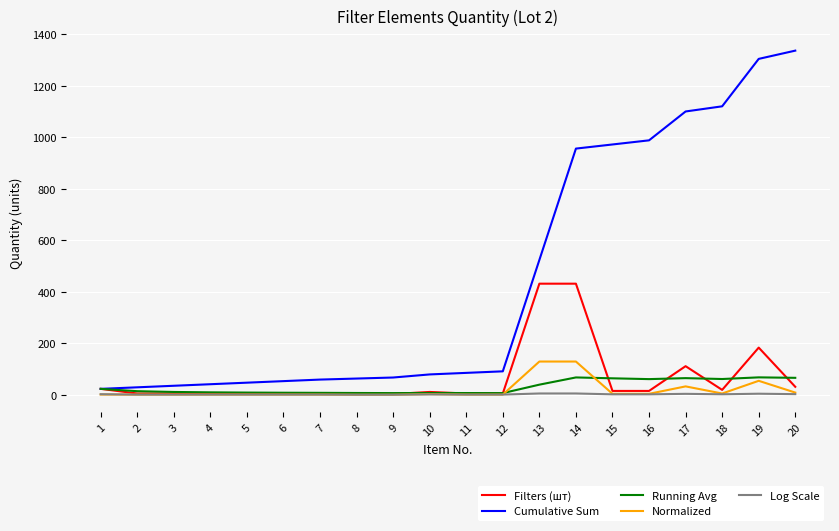

Rank the series by their maximum value, from highest to lowest.

Cumulative Sum, Filters (шт), Normalized, Running Avg, Log Scale